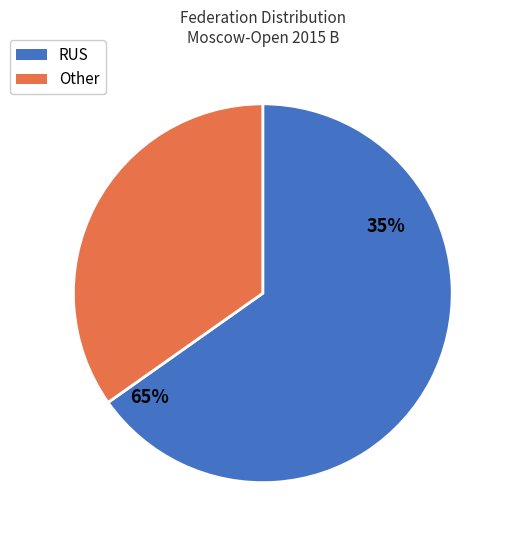

Combined, do RUS and Other account for over 50%?

Yes